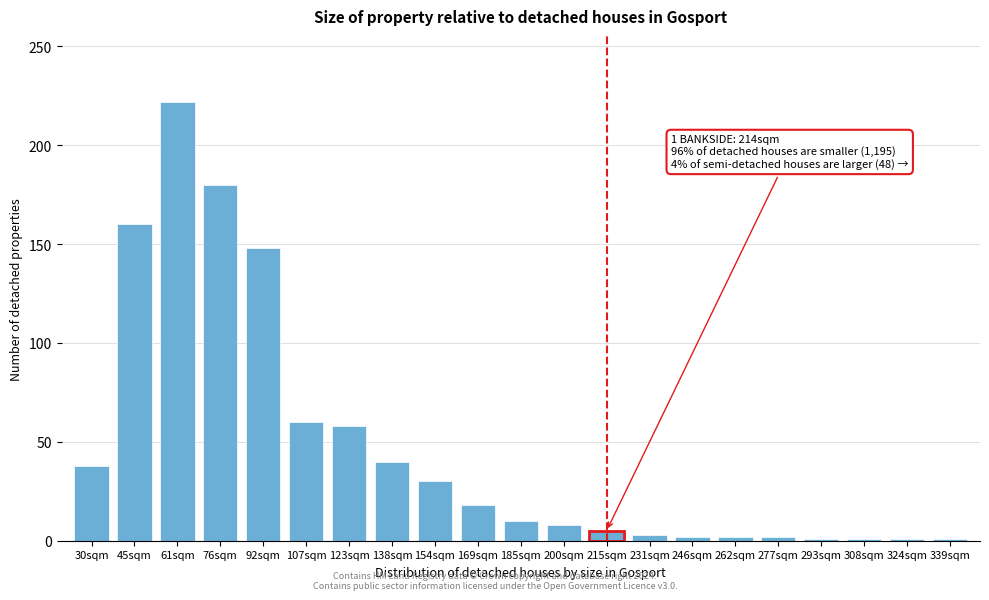

Where is the data nearest to the value 111?

92sqm